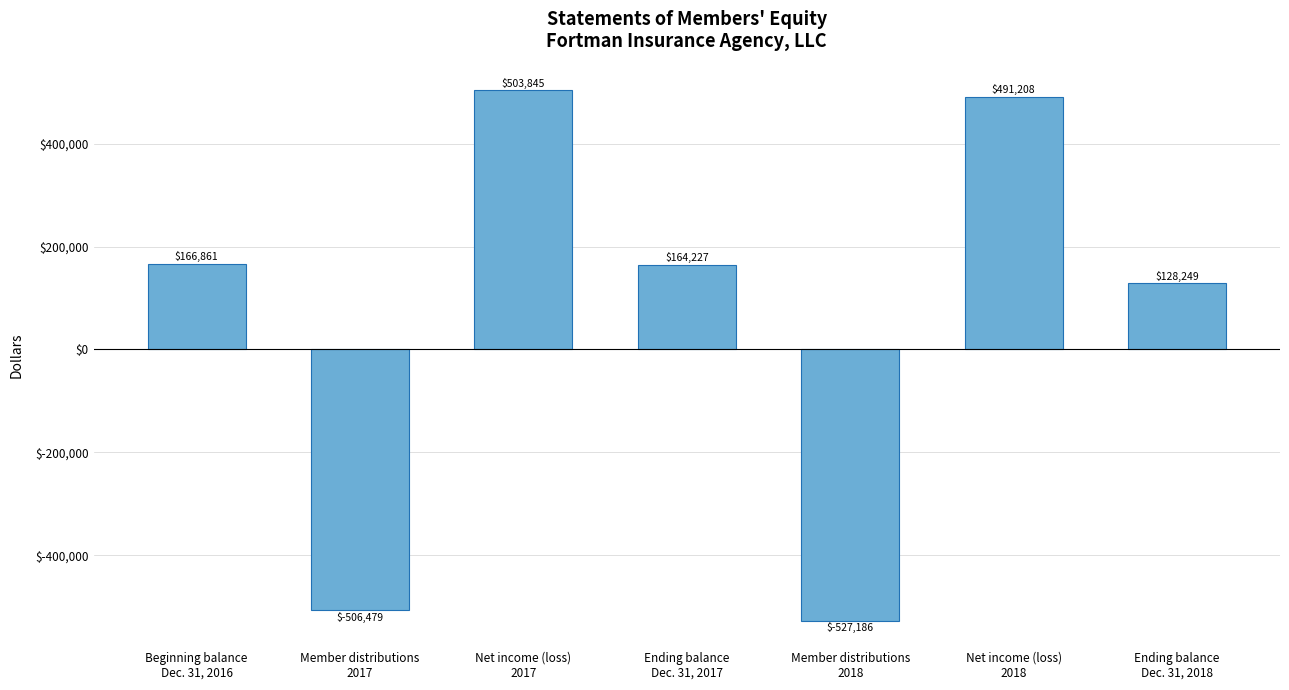

Are the bars horizontal?

No